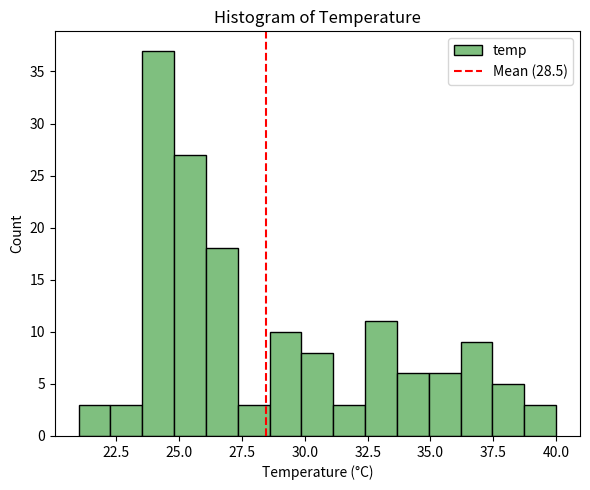

Read against the x-axis, roughly where is the centre of the tallest bar?

24.0